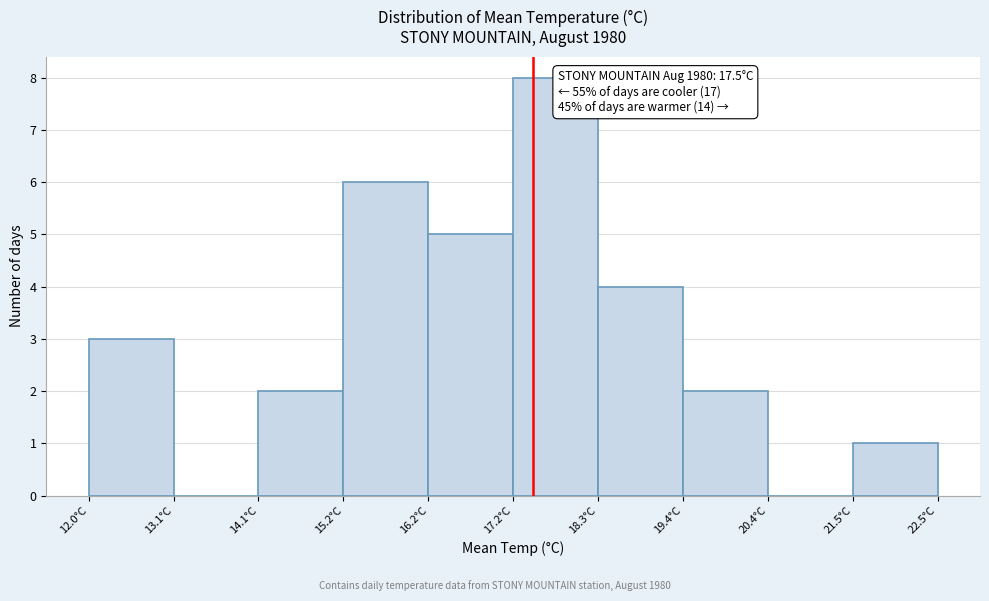

Which range on the x-axis has the tallest bar?

17.25 to 18.30